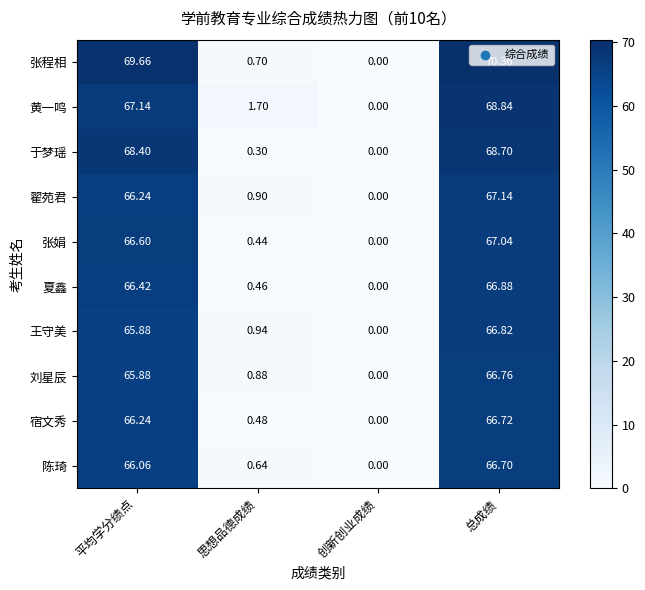

At 思想品德成绩, list the series in order from smallest to largest.

于梦瑶, 张娟, 夏鑫, 宿文秀, 陈琦, 张程相, 刘星辰, 翟苑君, 王守美, 黄一鸣